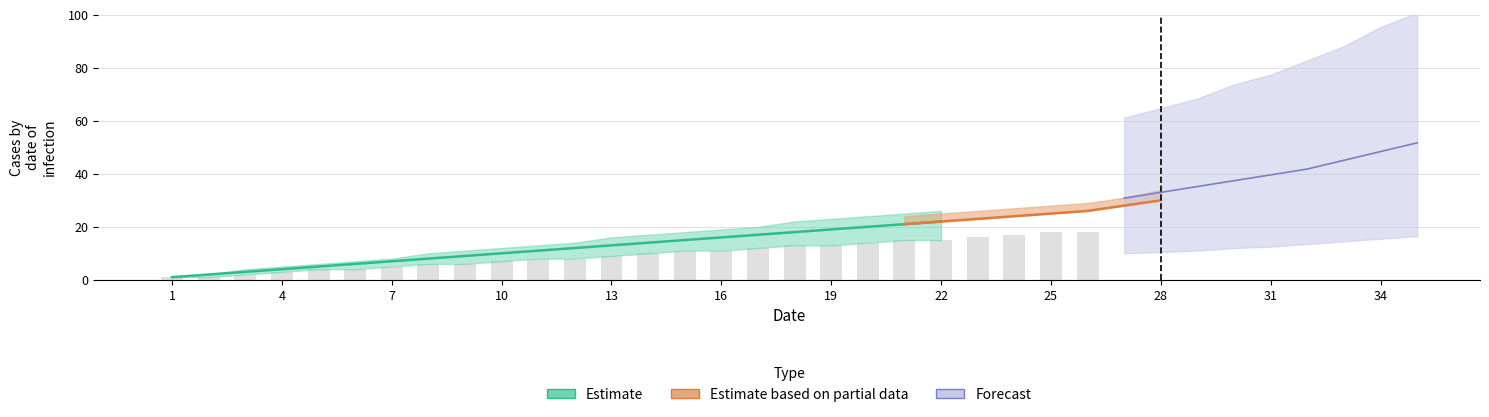

Which has a higher value, 10 or 15?

15